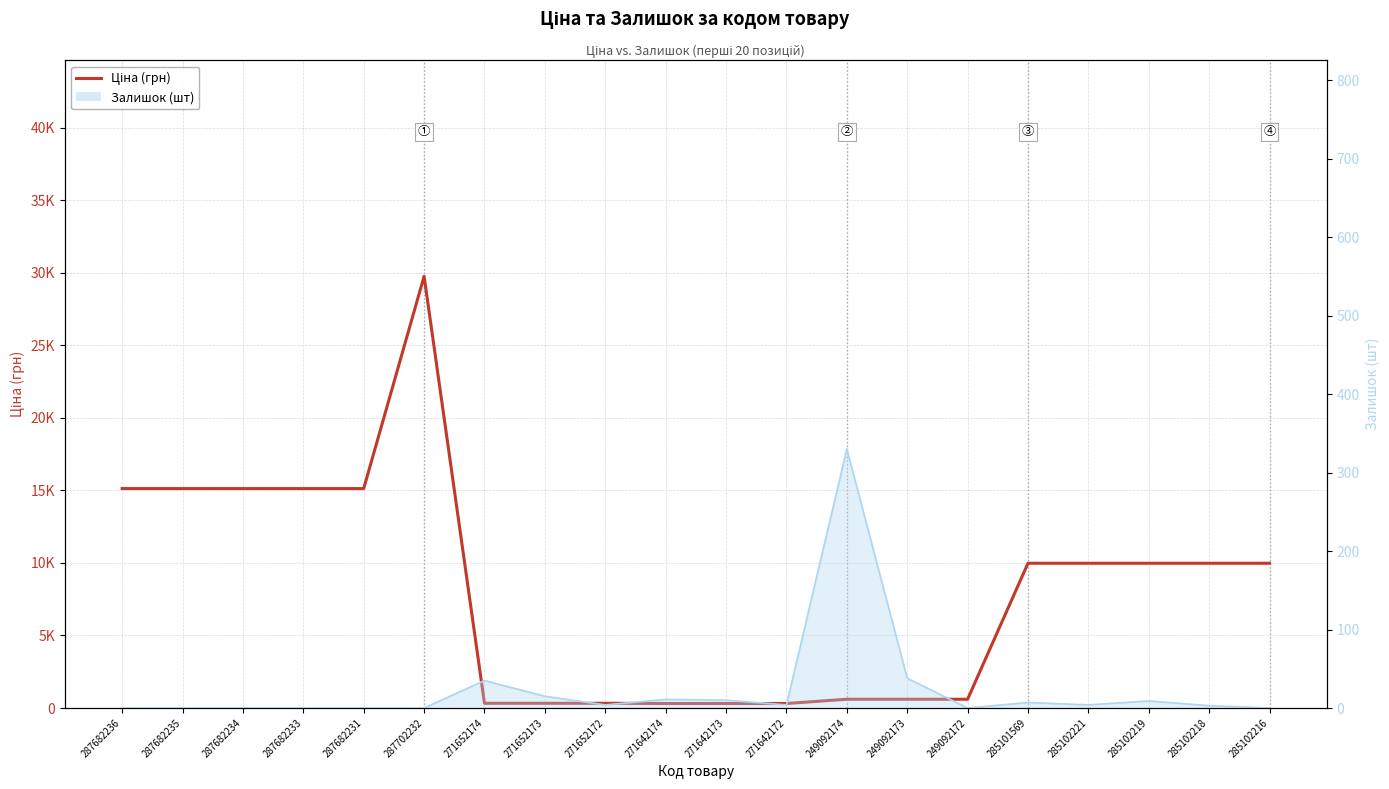

What is the value of the 6th point from the left?

29747.2